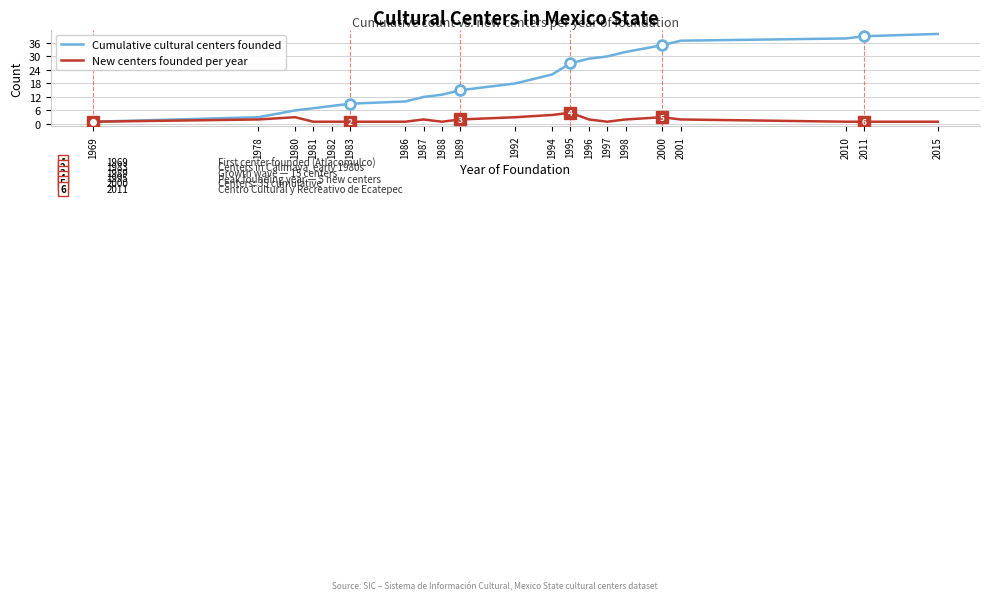

Is the value of Cumulative cultural centers founded at 2011 greater than the value of New centers founded per year at 2001?

Yes